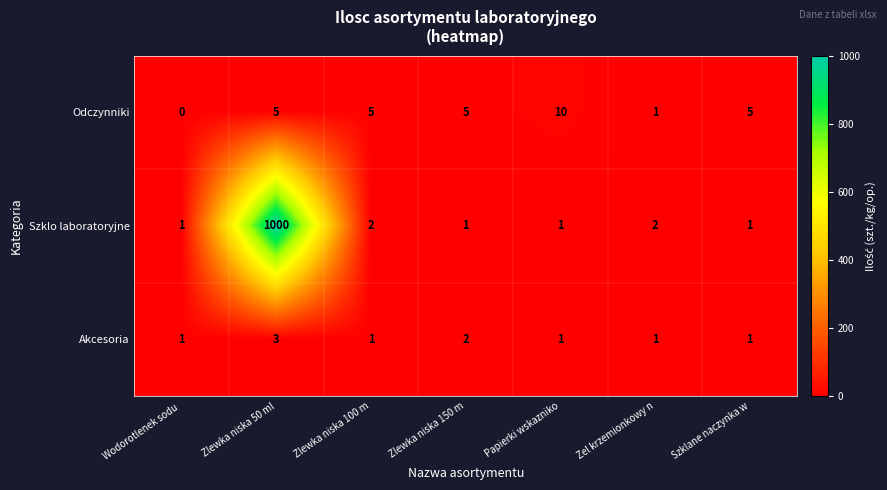

Rank the series by their maximum value, from lowest to highest.

Akcesoria, Odczynniki, Szklo laboratoryjne